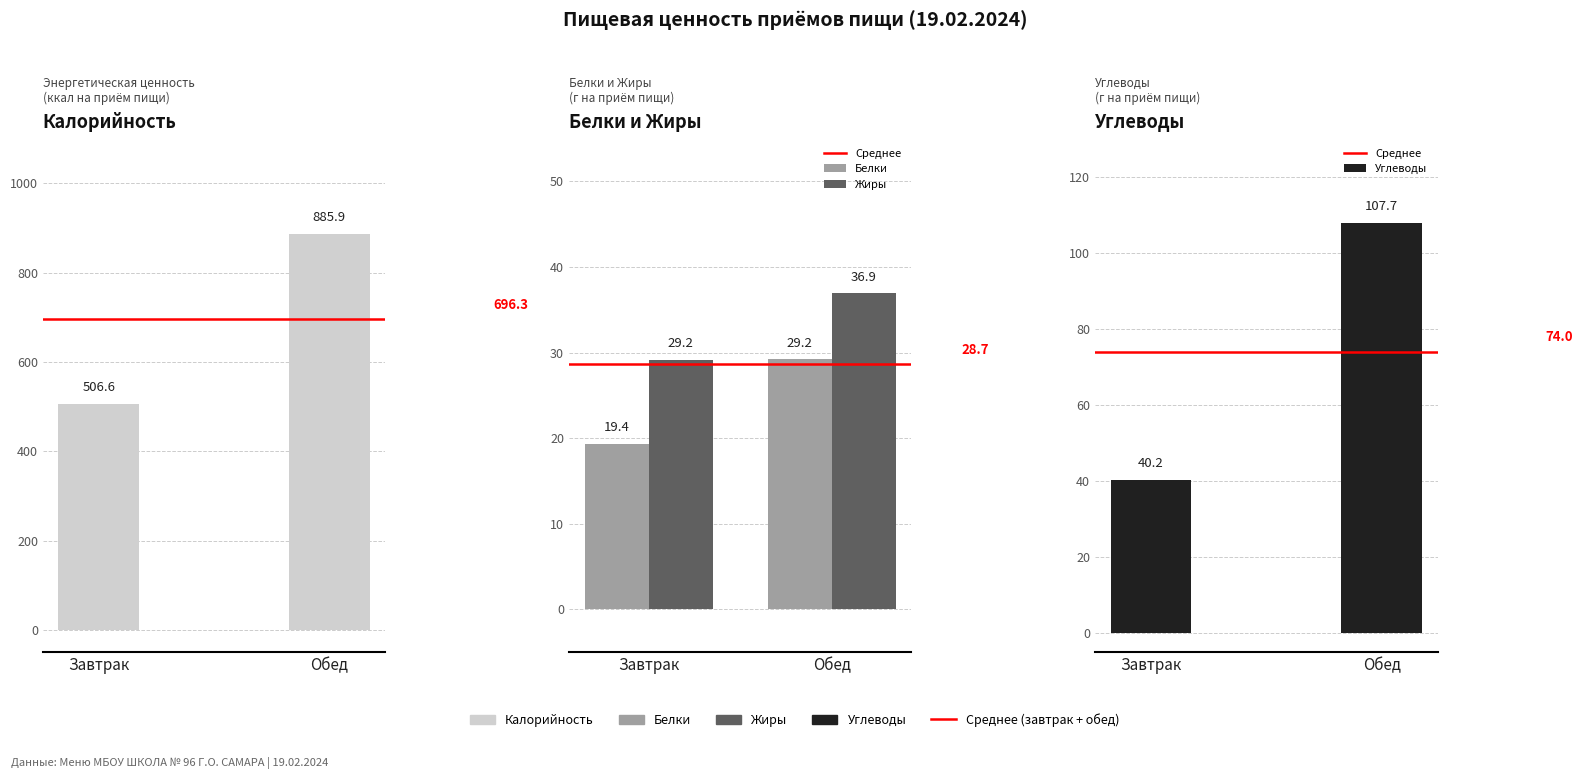

What is the total value across all series at Обед?

1133.8